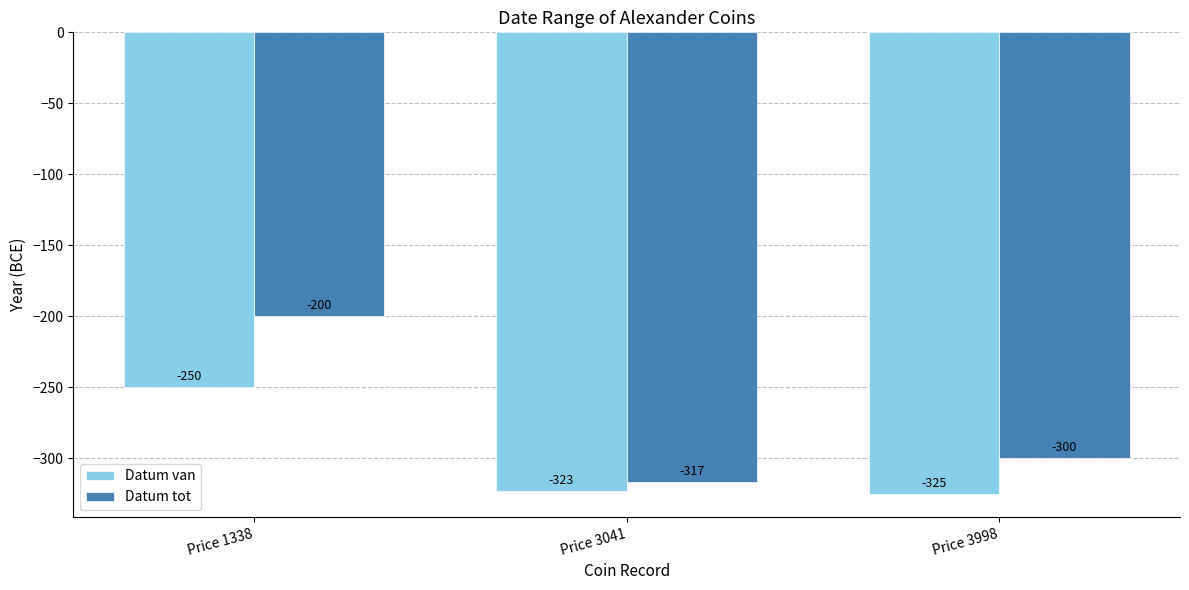

At which category does the chart reach its peak across all series?

Price 1338